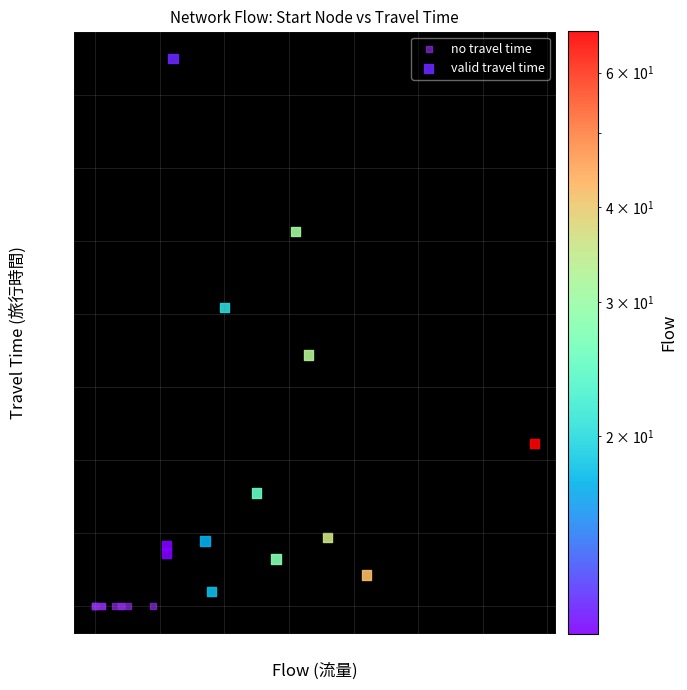

What are all the series names shown in the legend?

no travel time, valid travel time